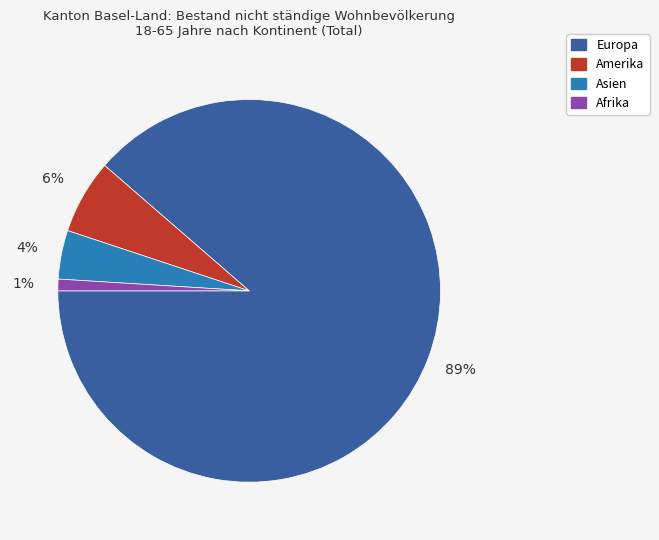

To the nearest percent, what is the difference between the largest and smallest slice percentages?

88%